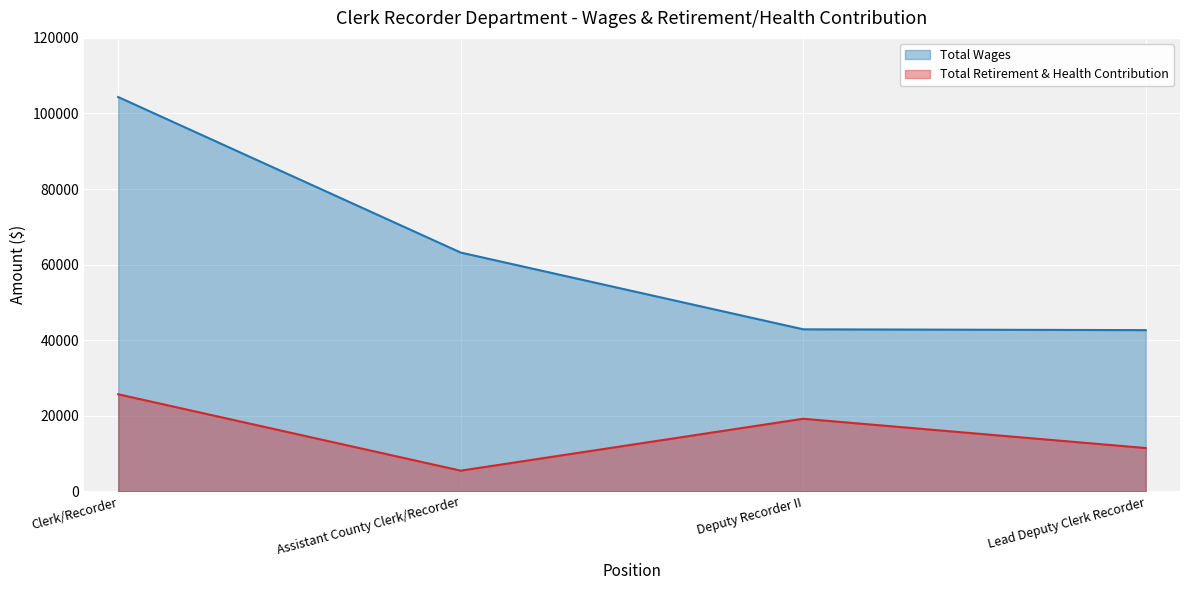

Reading left to right, extract all data points from this chart.

Total Wages: 104357	63191	42874	42662
Total Retirement & Health Contribution: 25684	5466	19204	11456